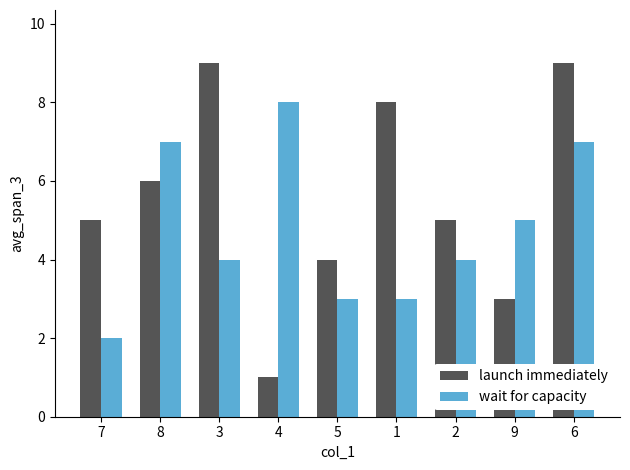

List the series in order of their peak value, highest first.

launch immediately, wait for capacity